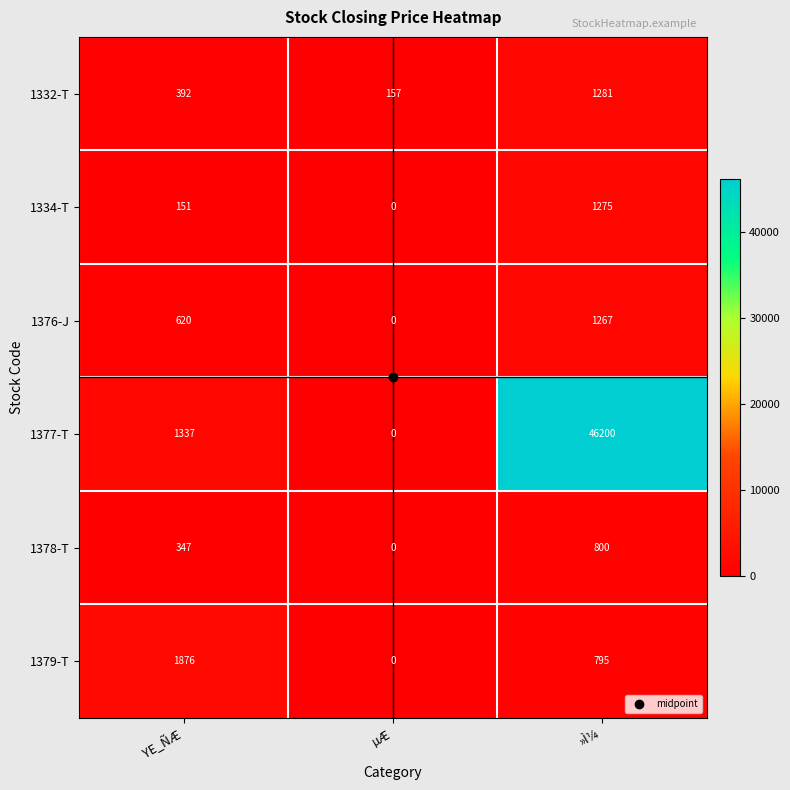

Which series has the largest total across all categories?

1377-T